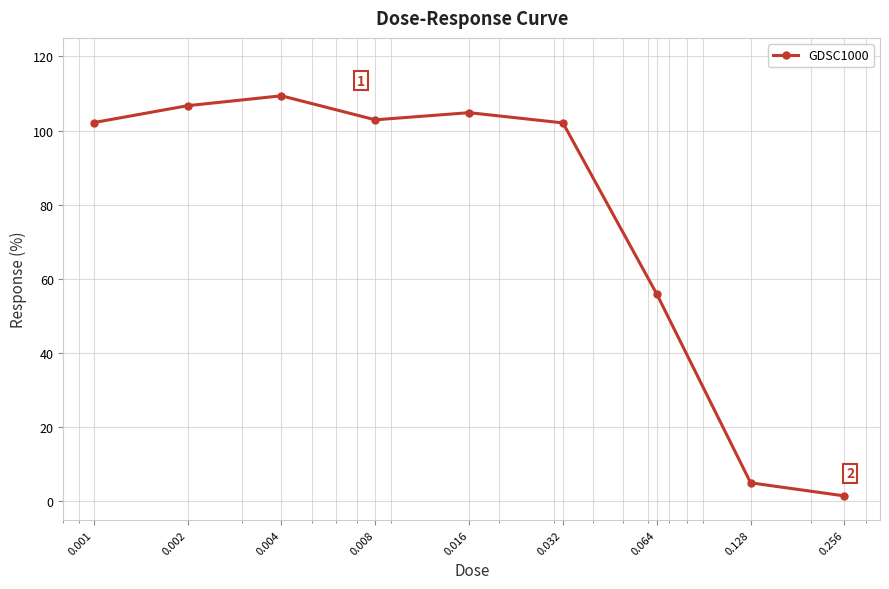

What is the sum of all values?

690.5